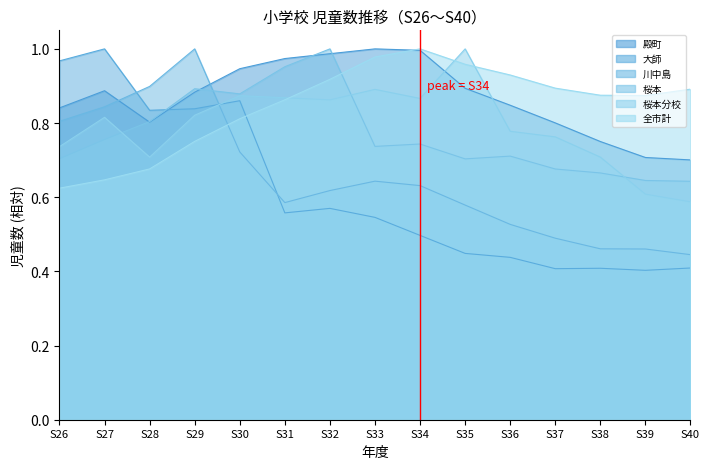

How many times do 桜本 and 全市計 cross each other?

1